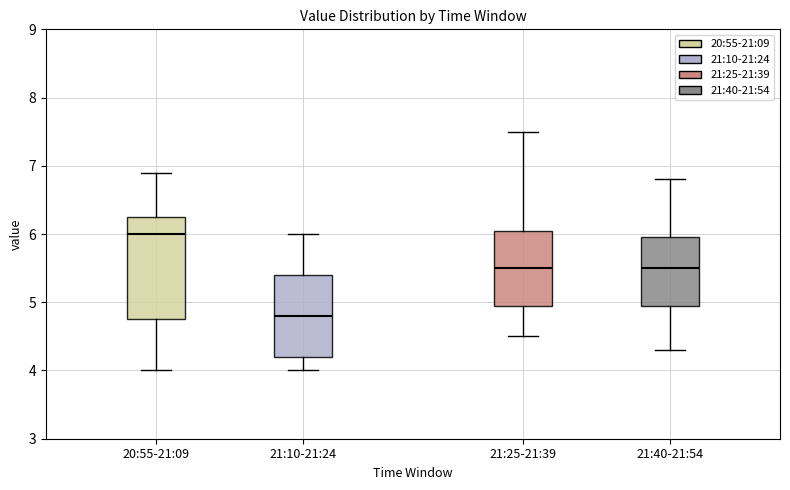

Reading left to right, read every box against the y-axis: the position of its median line, the range the box covers, and the ends of its whiskers. The values are not printed on the chart, so give them approximately, as read against the axis.

20:55-21:09: median 6.0, box 4.8 to 6.3, whiskers 4.0 to 6.9
21:10-21:24: median 4.8, box 4.2 to 5.4, whiskers 4.0 to 6.0
21:25-21:39: median 5.5, box 5.0 to 6.1, whiskers 4.5 to 7.5
21:40-21:54: median 5.5, box 5.0 to 6.0, whiskers 4.3 to 6.8